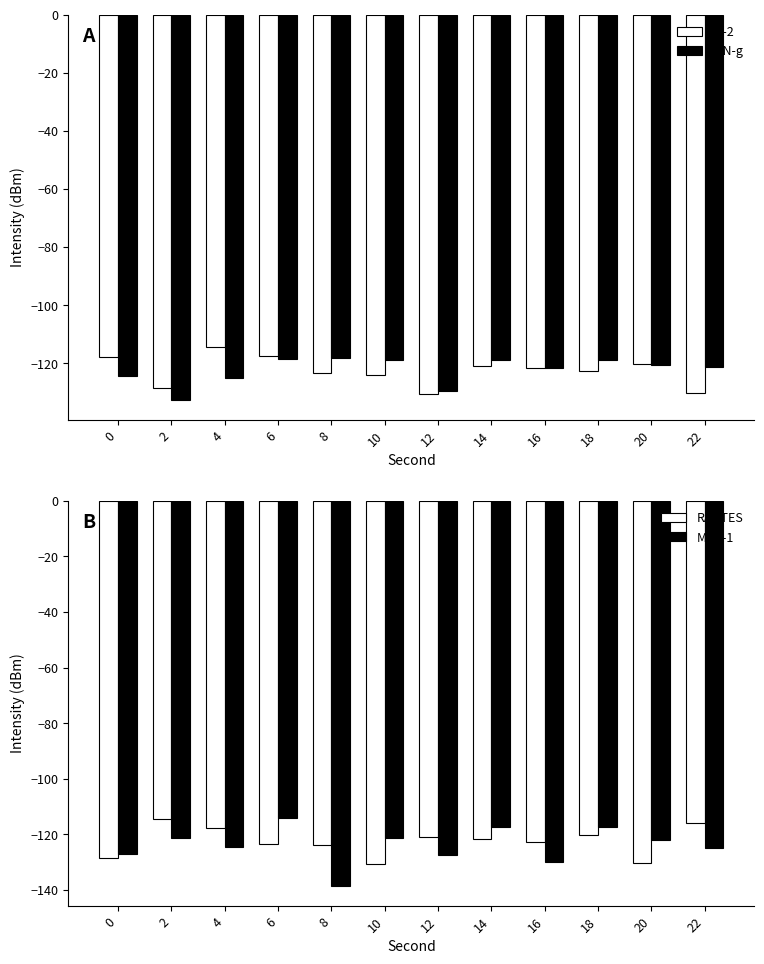

Rank the series at 10 from highest to lowest value.

IFN-g, MCP-1, IL-2, RANTES